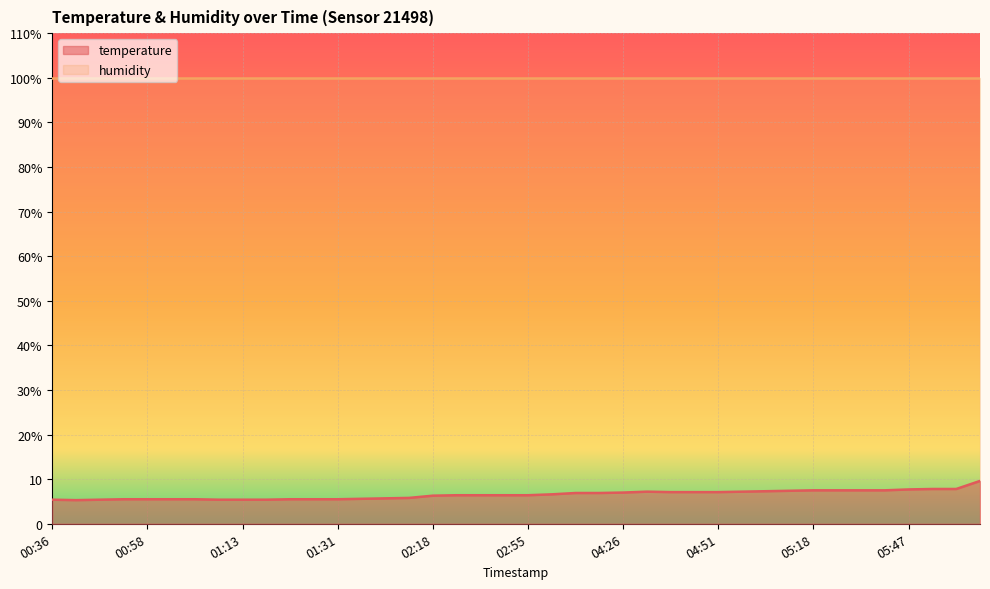

Read the value at 01:33.

5.6